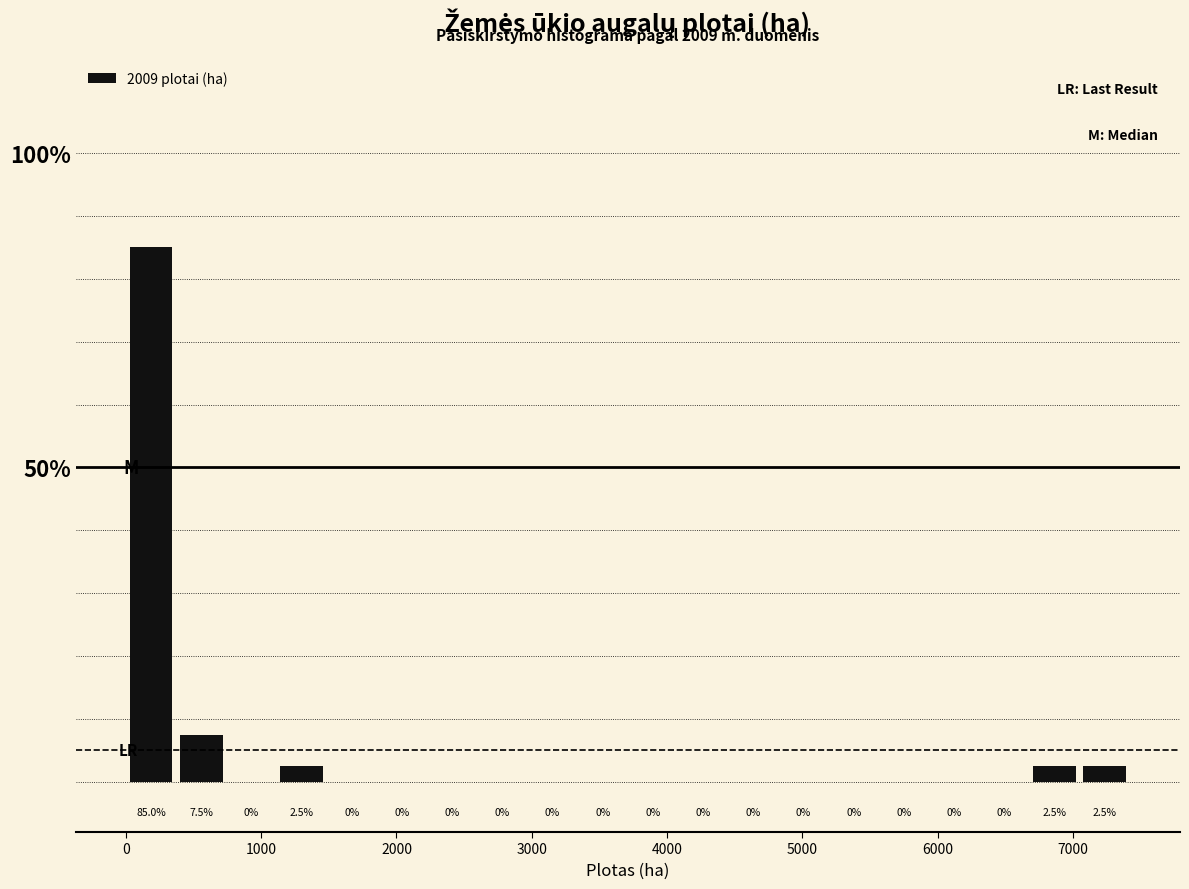

Read against the x-axis, roughly where is the centre of the tallest bar?

200